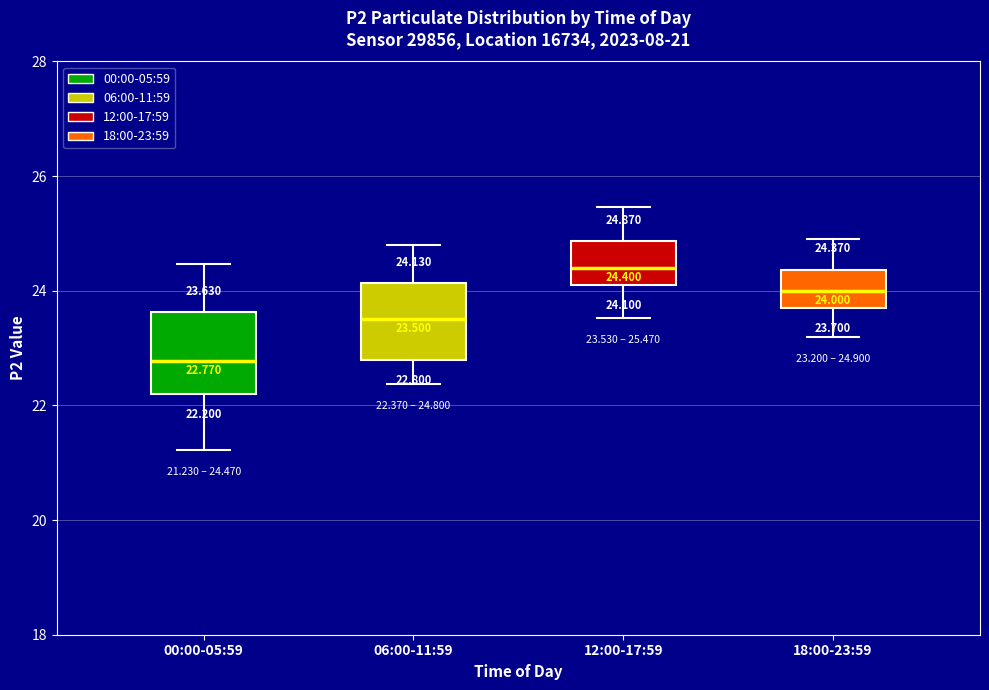

Which box has the lowest median line?

00:00-05:59